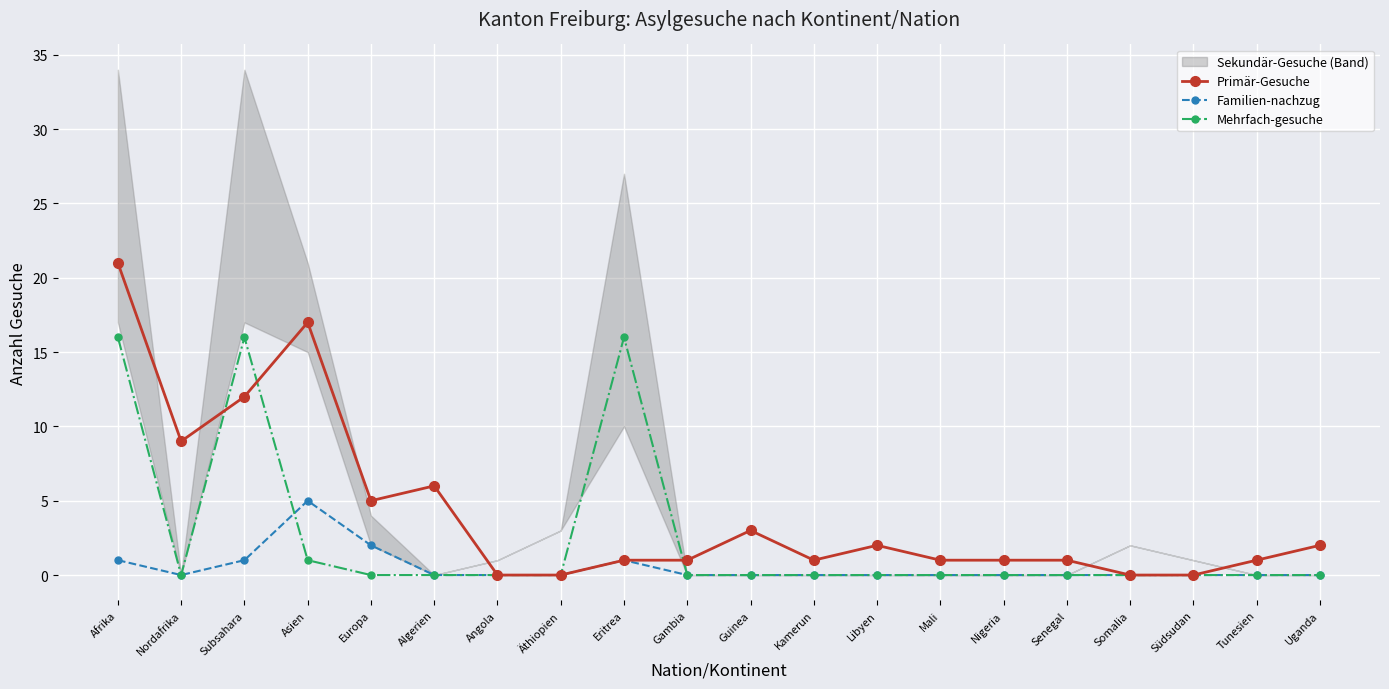

Which series has the widest spread of values?

Primär-Gesuche